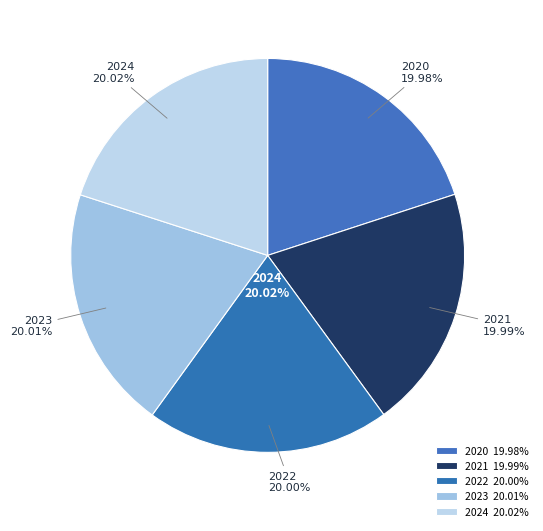

Does 2023 represent more than half of the total?

No